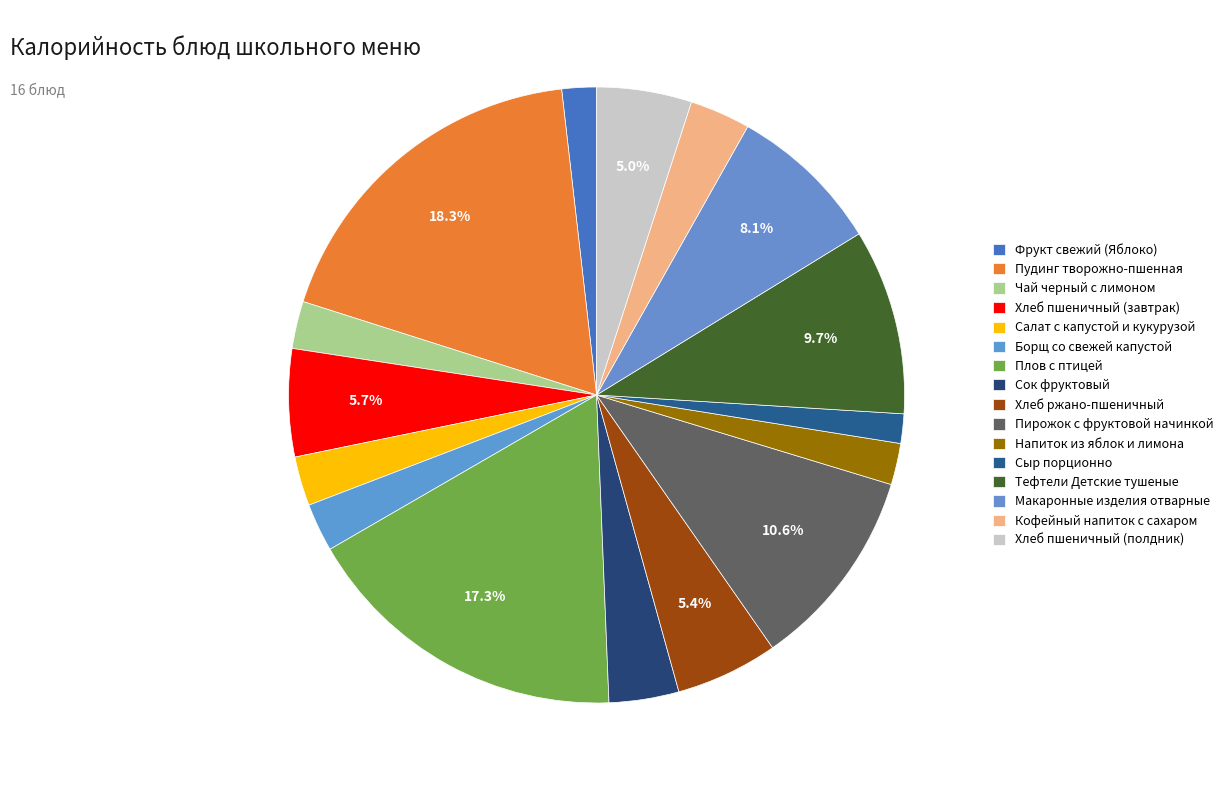

How many segments does this pie chart have?

16